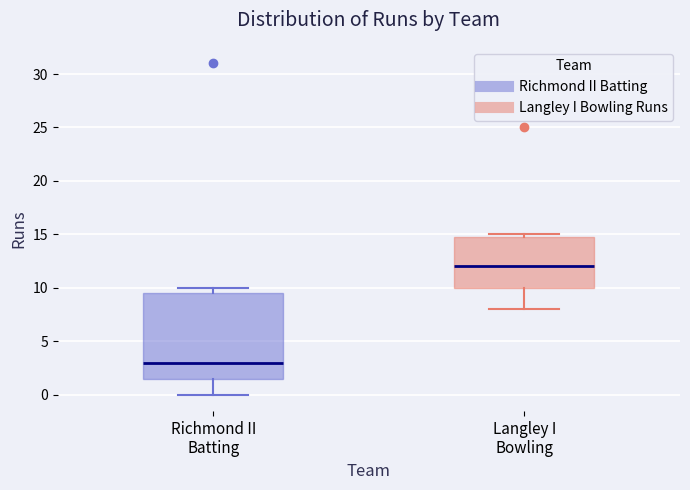

Where does the median line of the box for Richmond II Batting sit on the y-axis? The values are not printed on the chart, so give them approximately, as read against the axis.

3.0